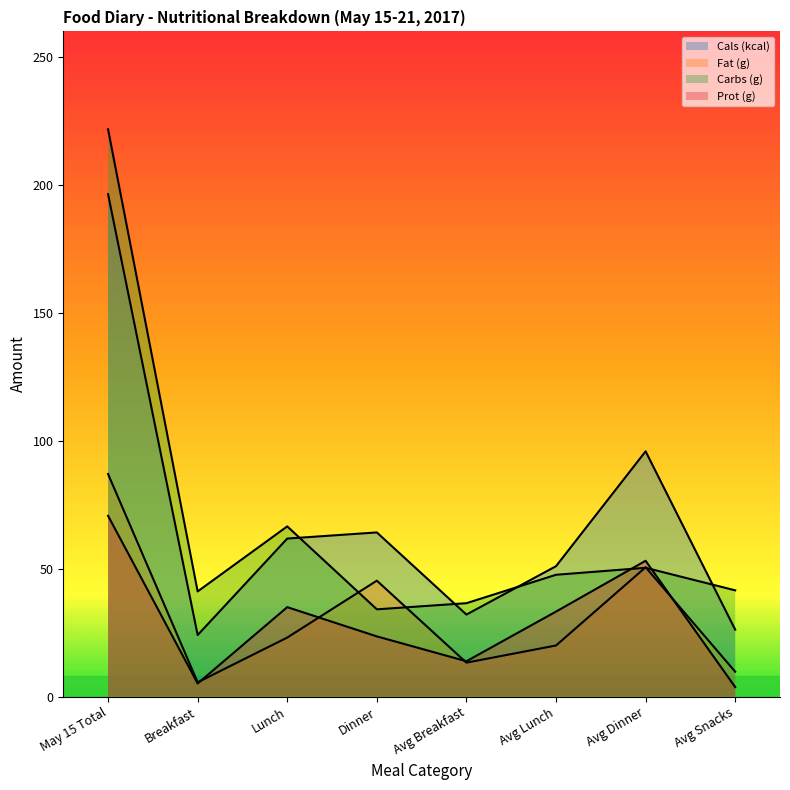

What value does the Prot (g) series have at Avg Snacks?

3.8